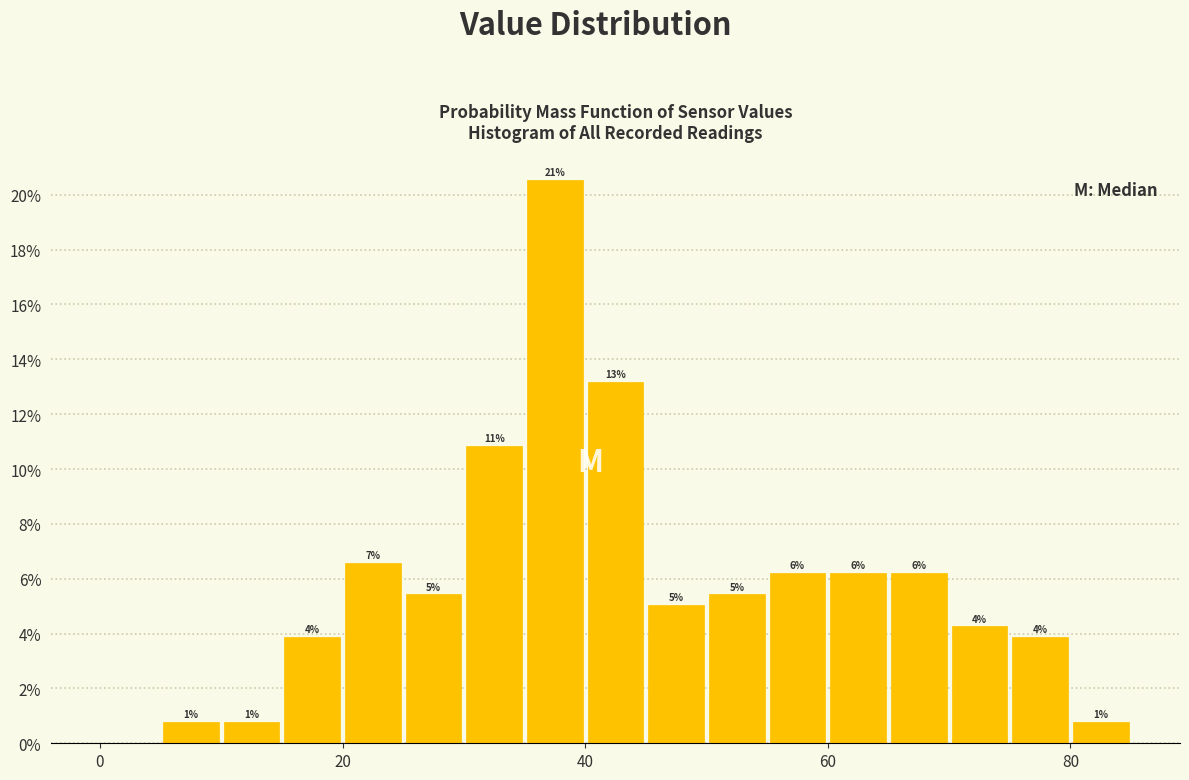

Around what value on the x-axis is the tallest bar? Give the approximate position of its centre, as read against the axis.

38